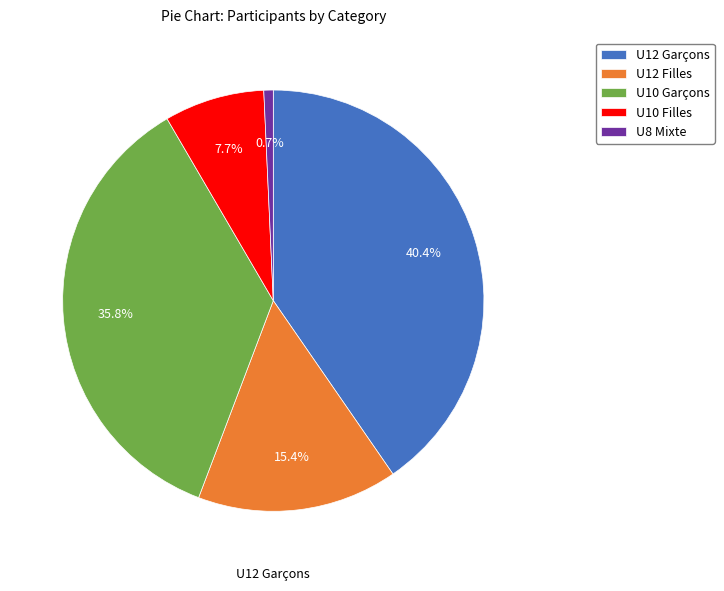

Combined, what portion of the pie is U12 Filles and U12 Garçons?

55.8%